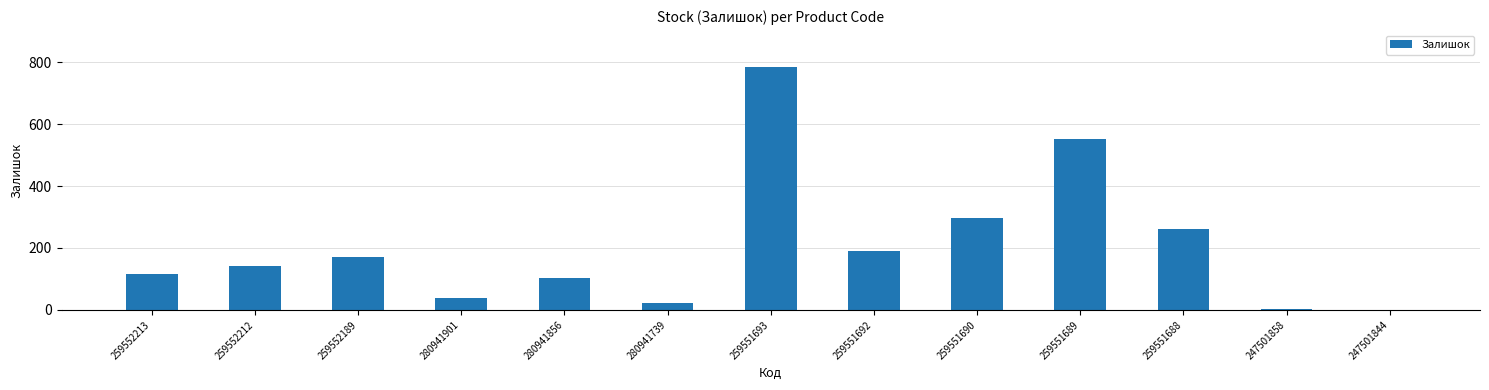

Which category has the highest value across all series?

259551693